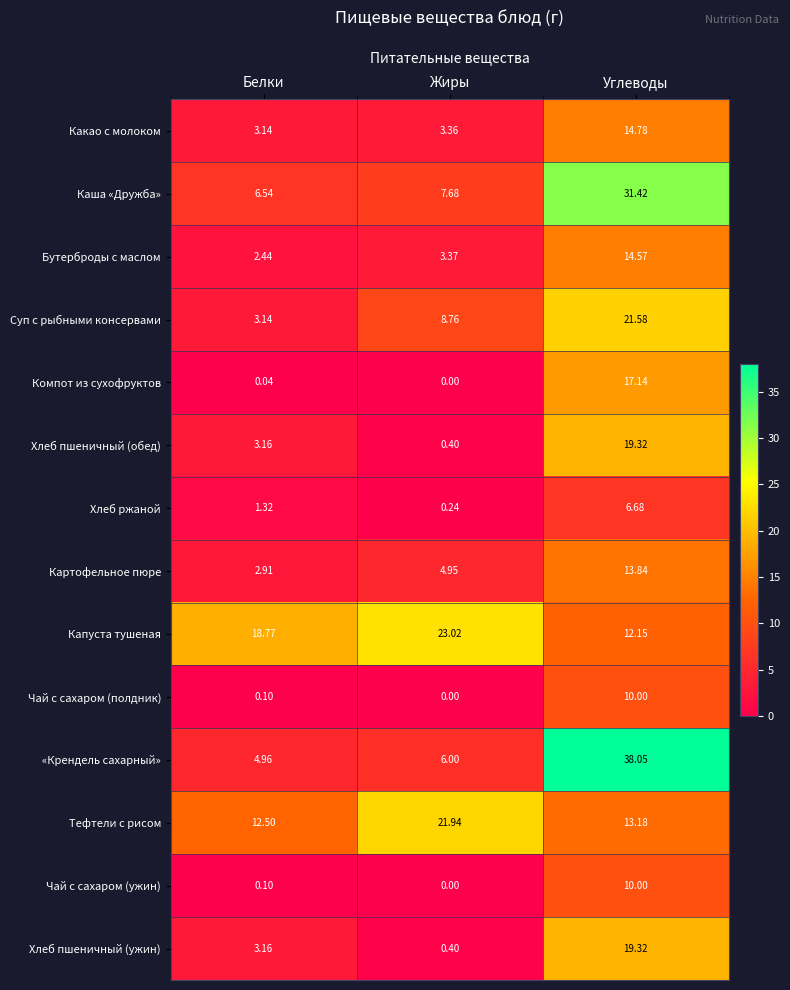

At which category is the sum across all series the highest?

Углеводы